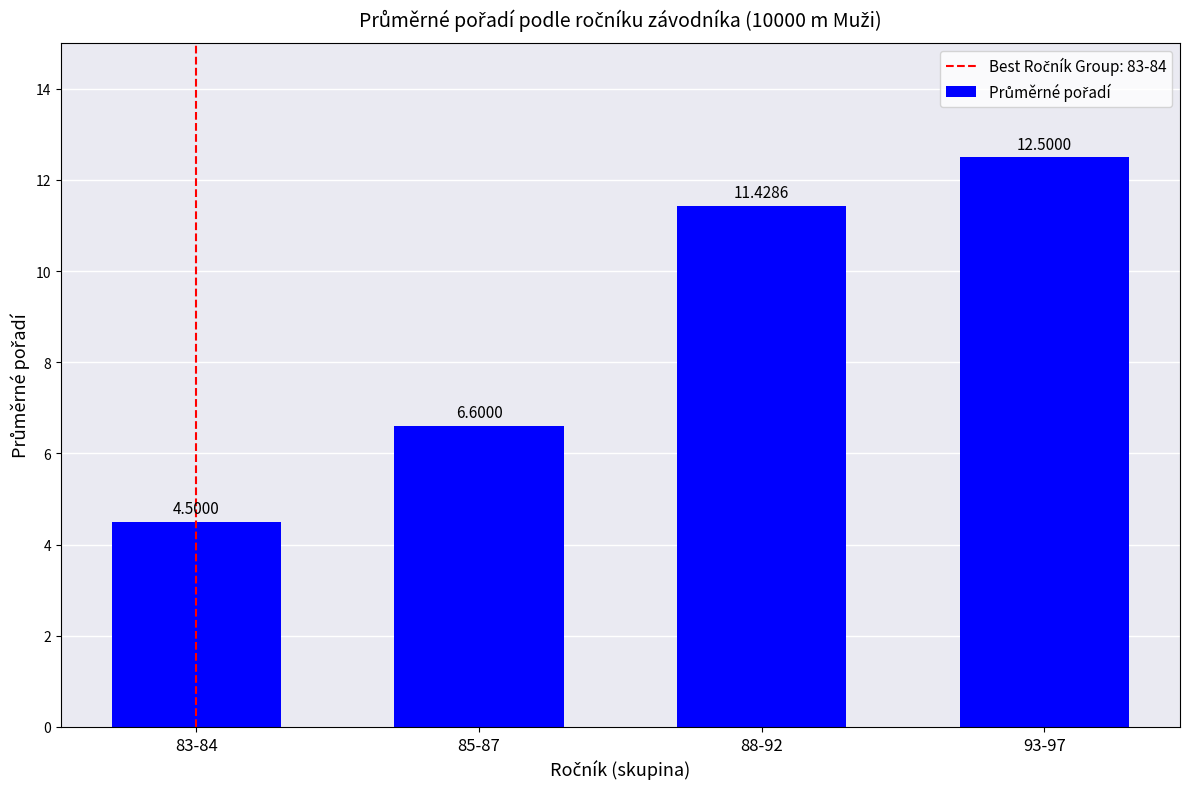

Are the bars horizontal?

No